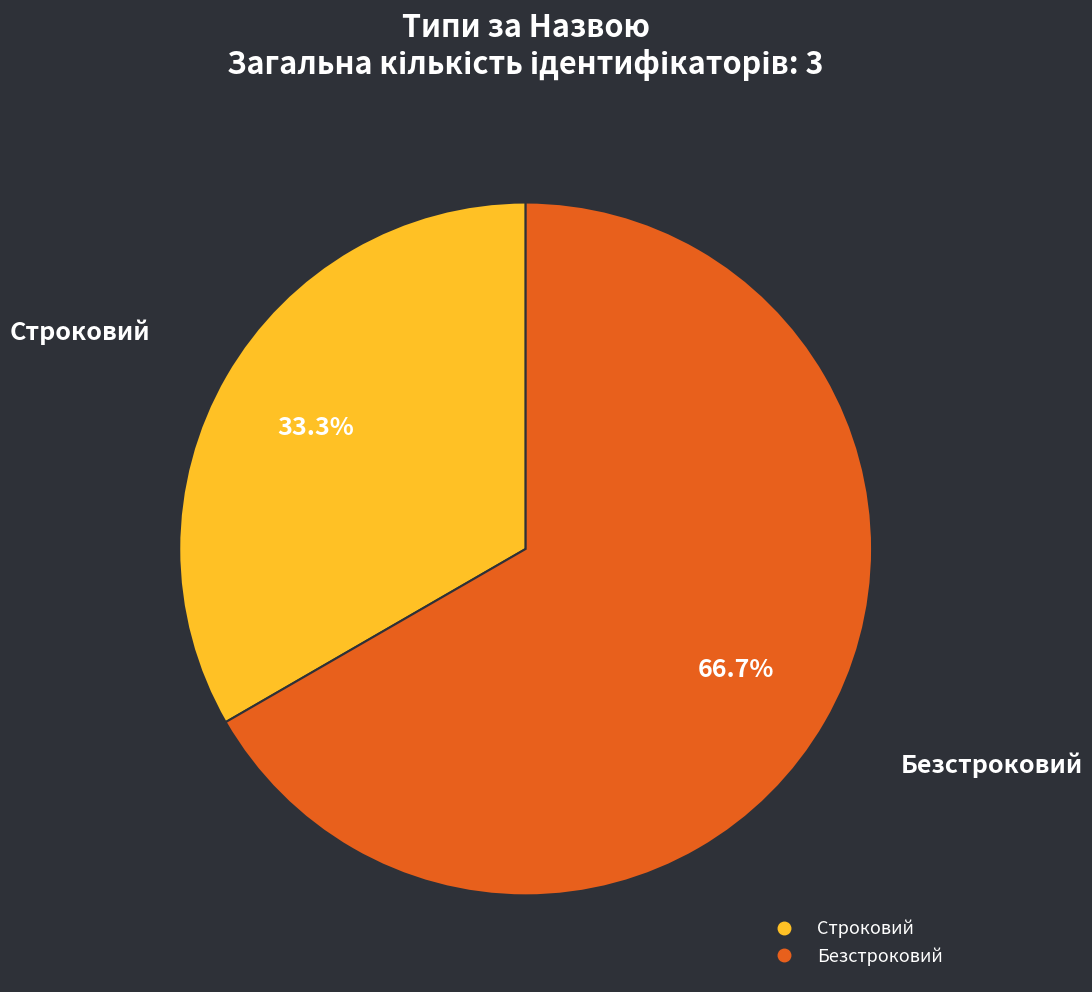

What is the ratio of the value at Безстроковий to the value at Строковий?

2.0